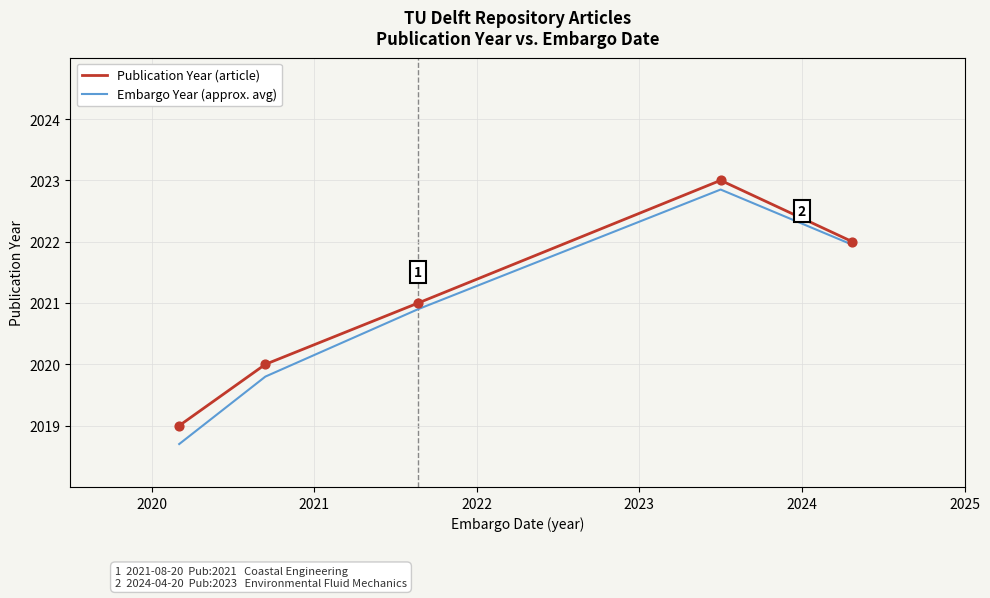

Which series has the widest spread of values?

Embargo Year (approx. avg)